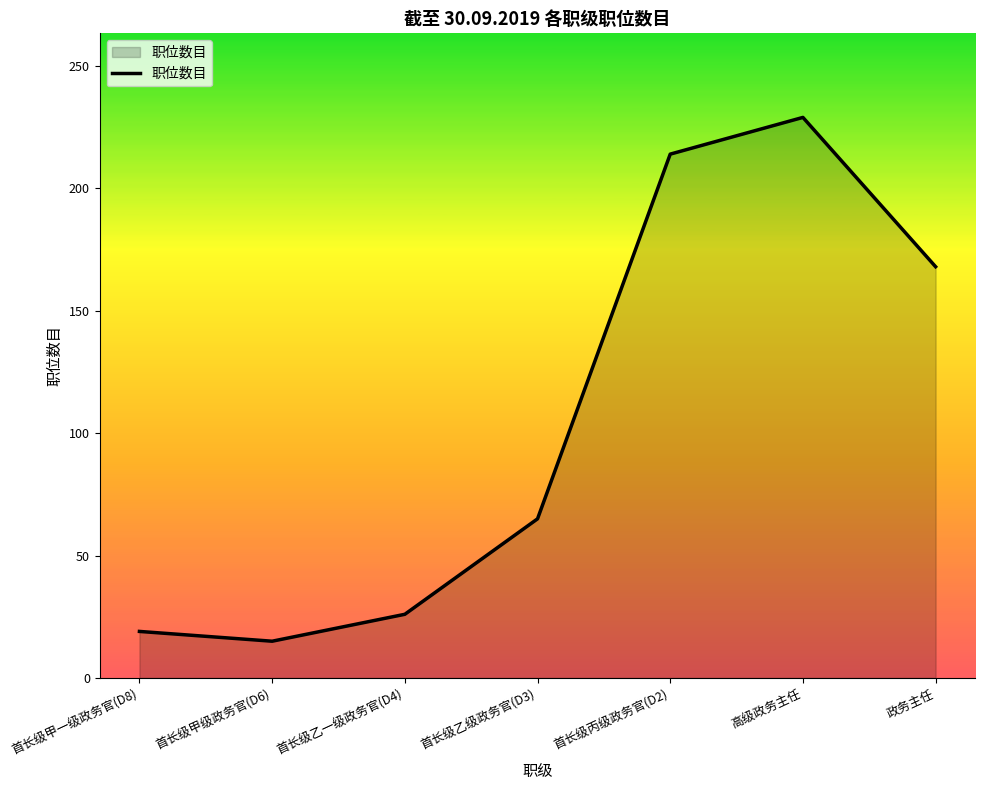

What is the average value?

105